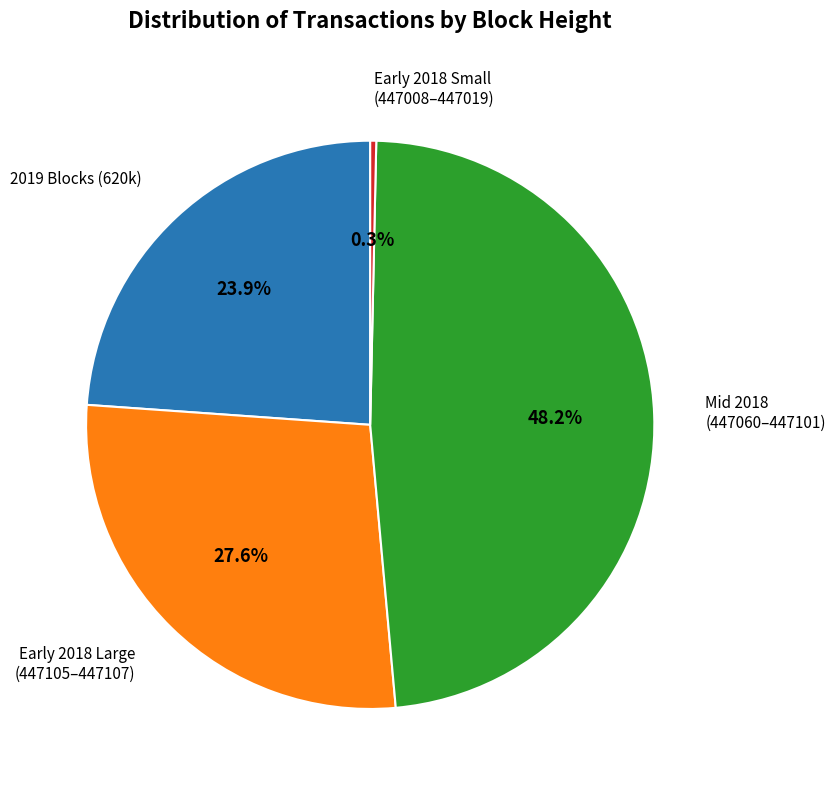

To the nearest percent, what is the difference between the largest and smallest slice percentages?

48%